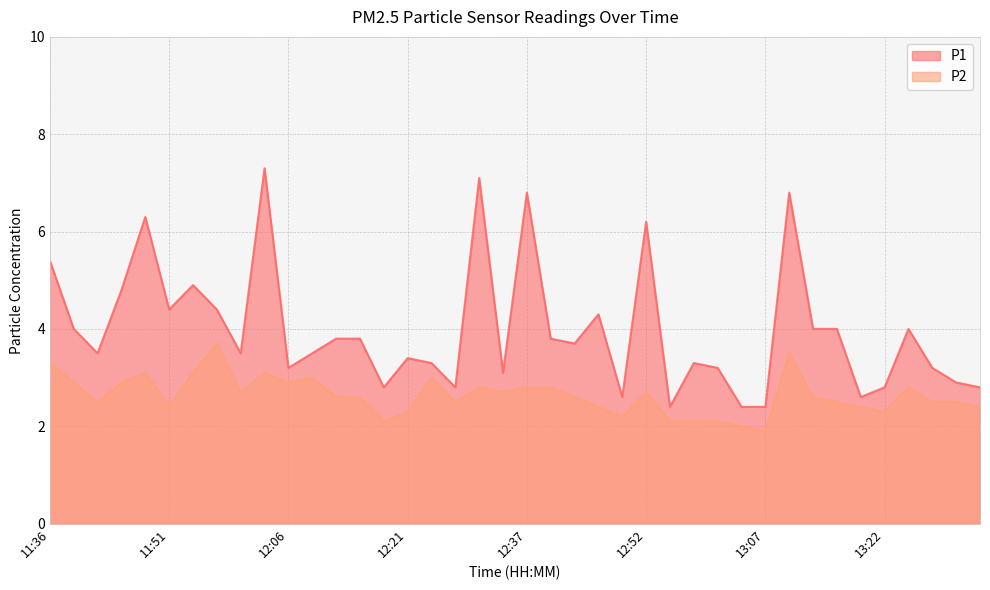

How many series are shown in this chart?

2